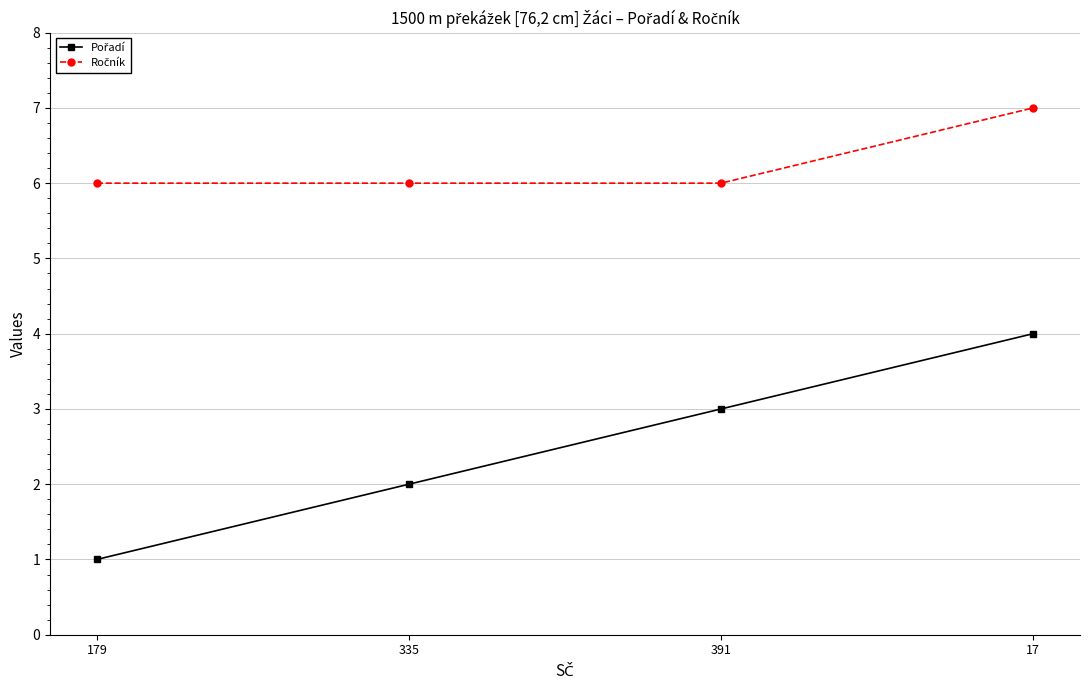

Count the number of categories in the chart.

4